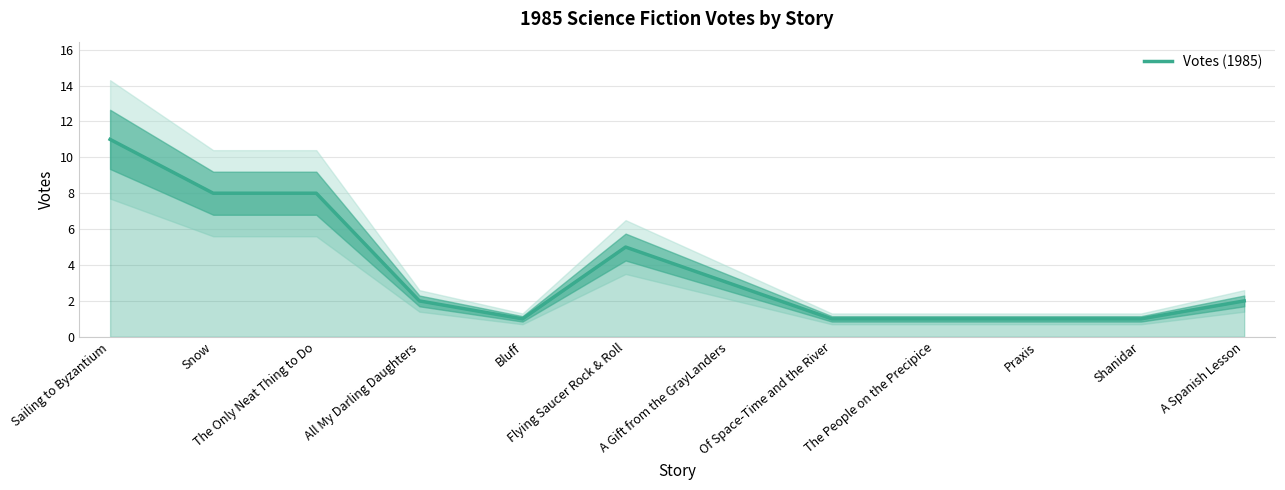

What position from the left is A Gift from the GrayLanders?

7